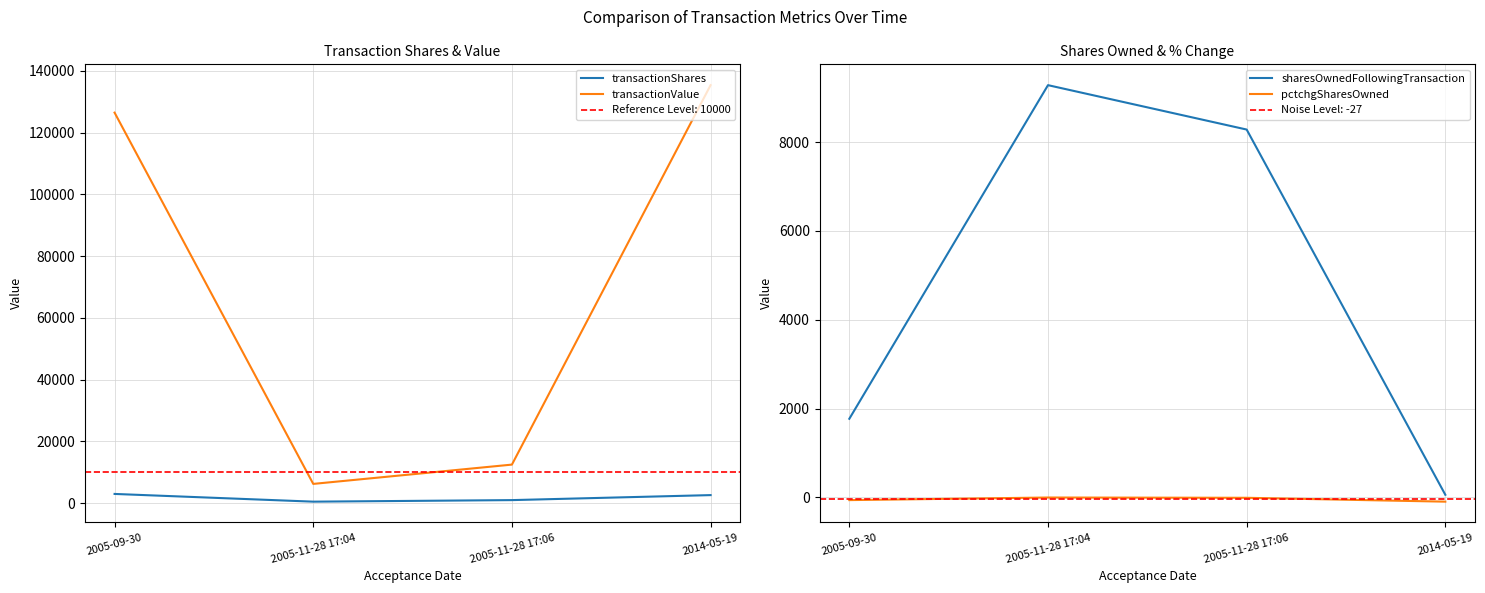

What is the spread (max minus min) of values at 2014-05-19?

135488